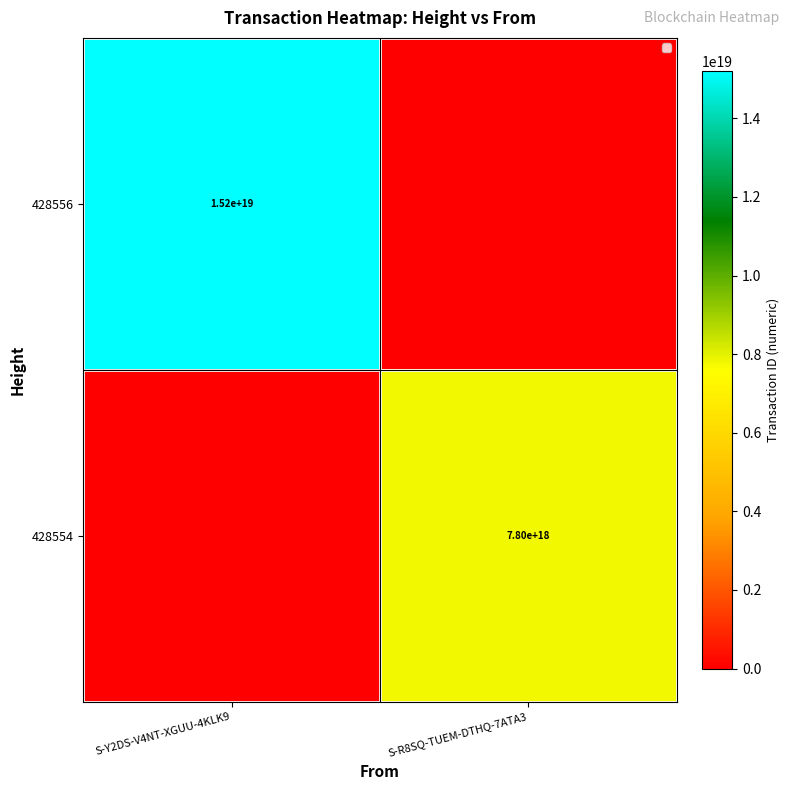

True or false: 428556 has a value of 7679394125030061056 at S-Y2DS-V4NT-XGUU-4KLK9.

False